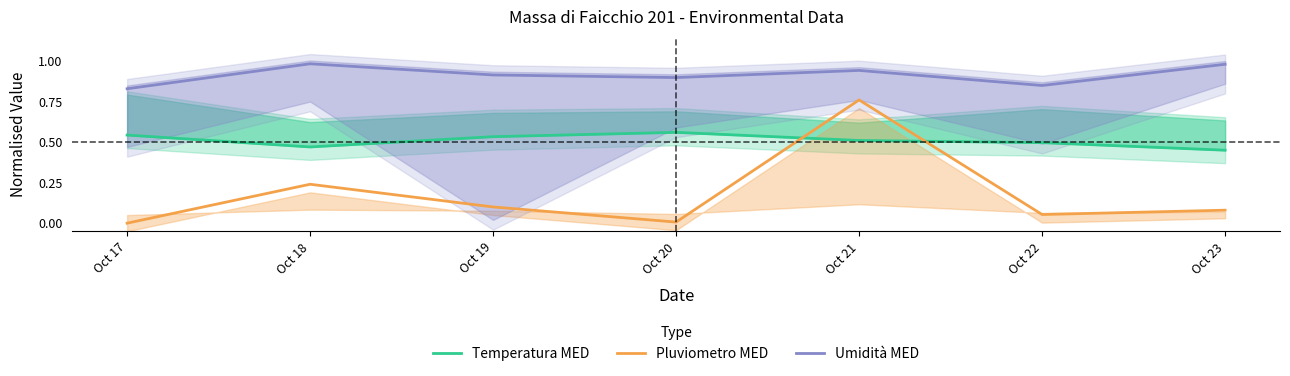

Where is the first local maximum for Pluviometro MED?

Oct 18